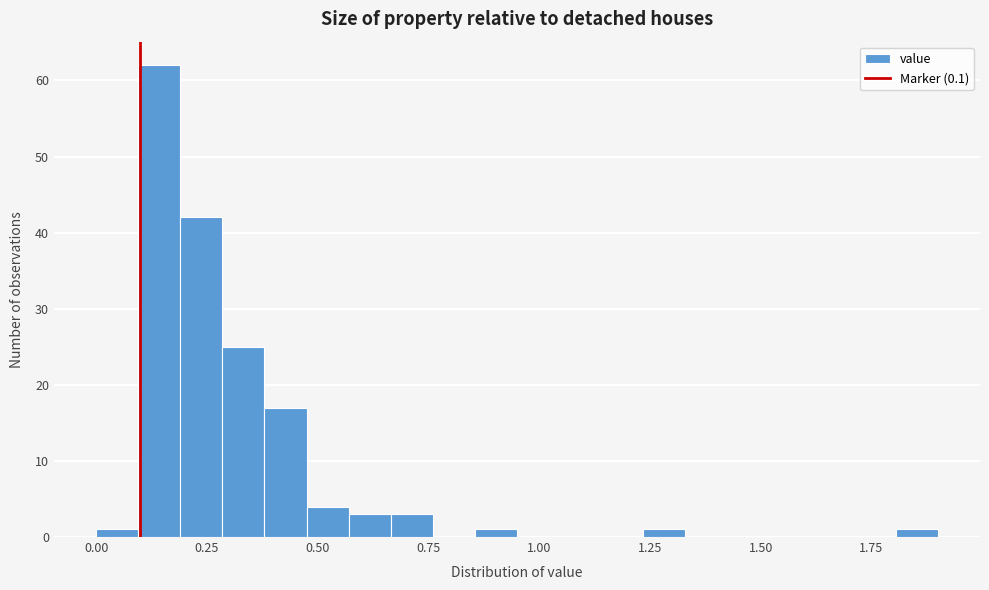

Around what value on the x-axis is the tallest bar? Give the approximate position of its centre, as read against the axis.

0.15